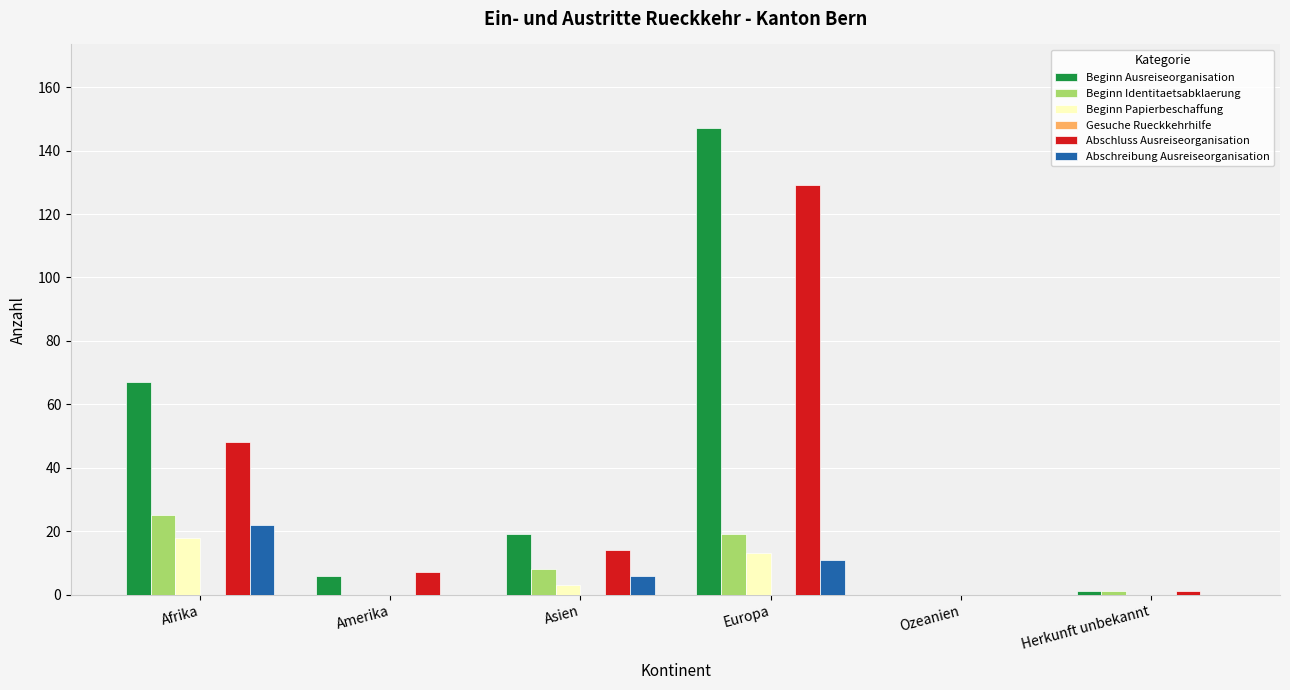

How many groups of bars are there?

6